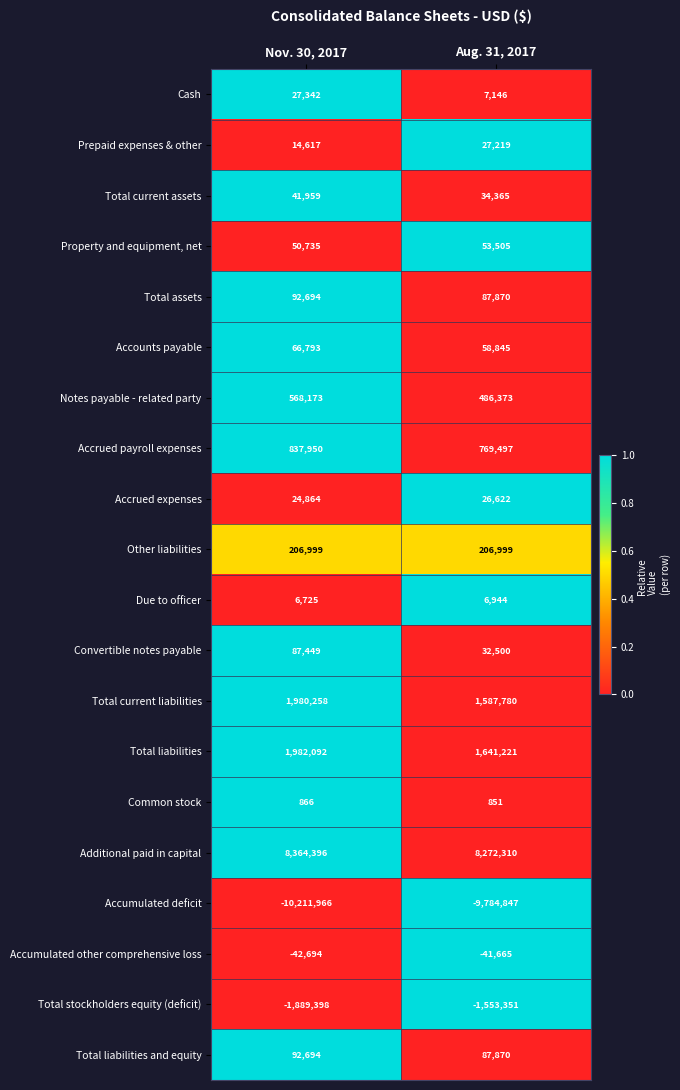

At how many categories does at least one series exceed 0?

2